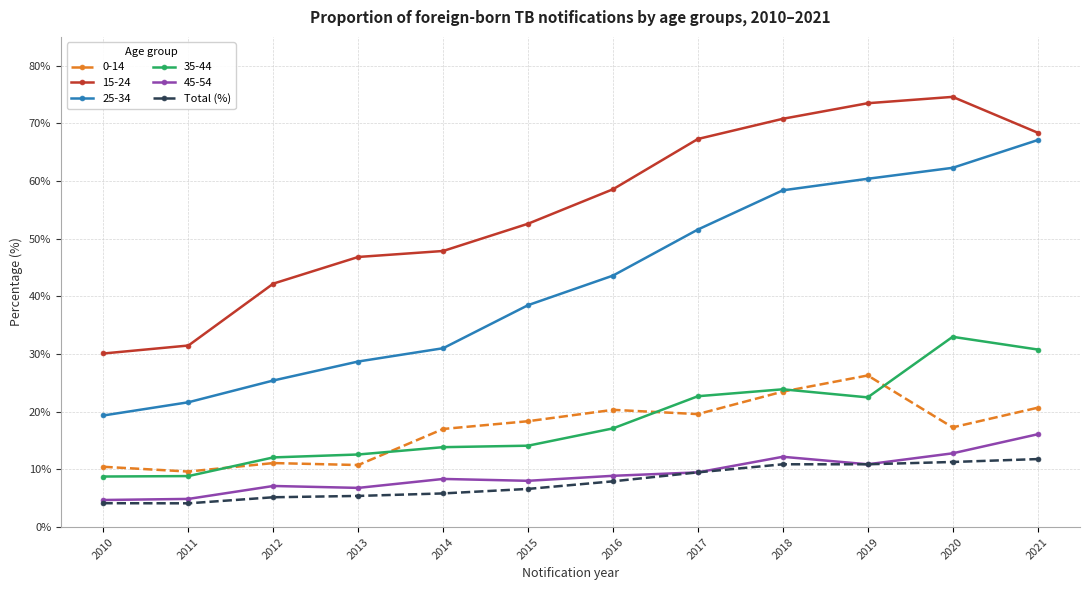

What is the minimum value for 35-44?

8.8